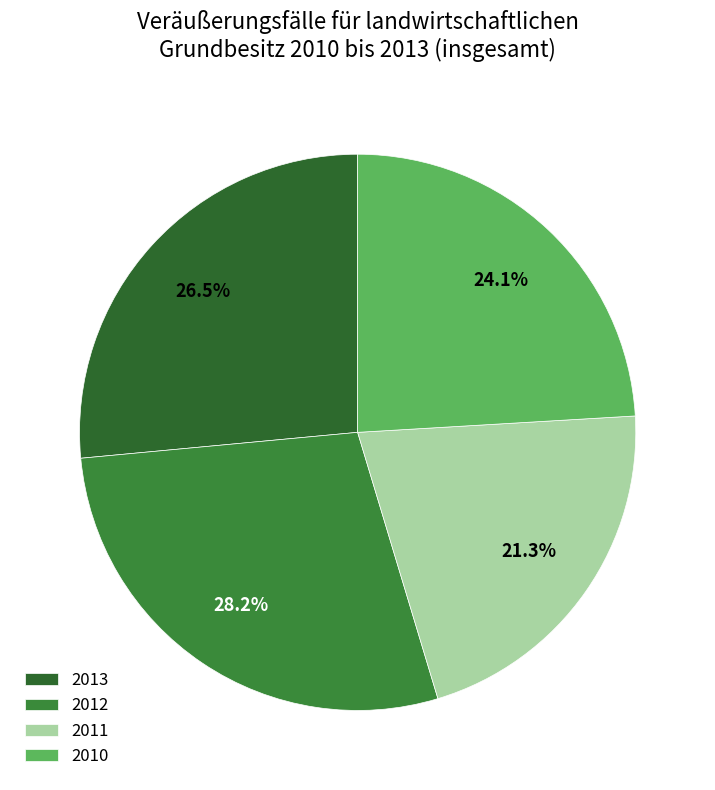

Is the sum of 2010 and 2011 greater than half?

No